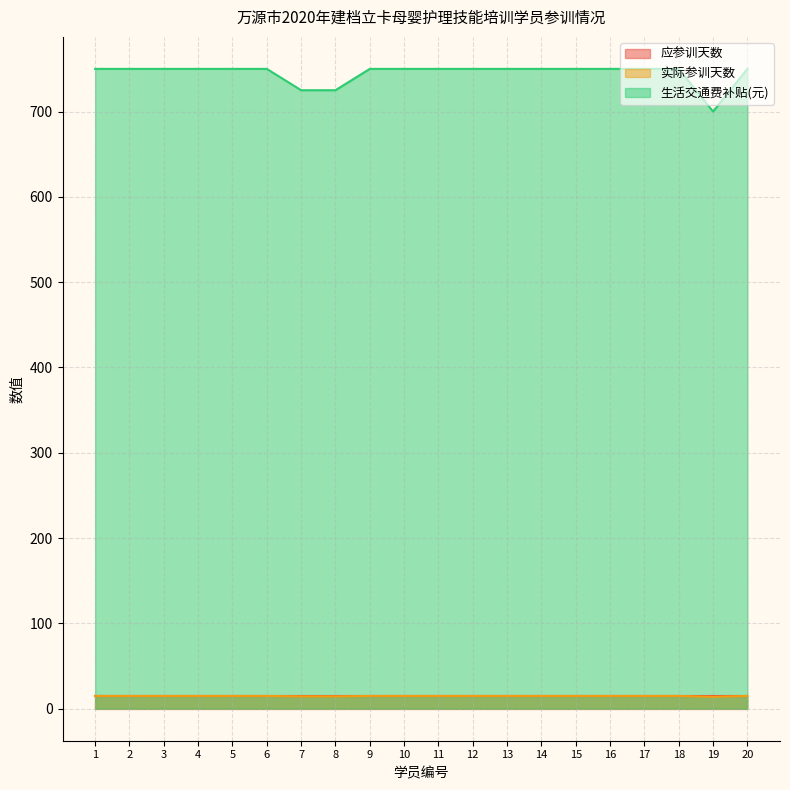

Which series has the widest spread of values?

生活交通费补贴(元)